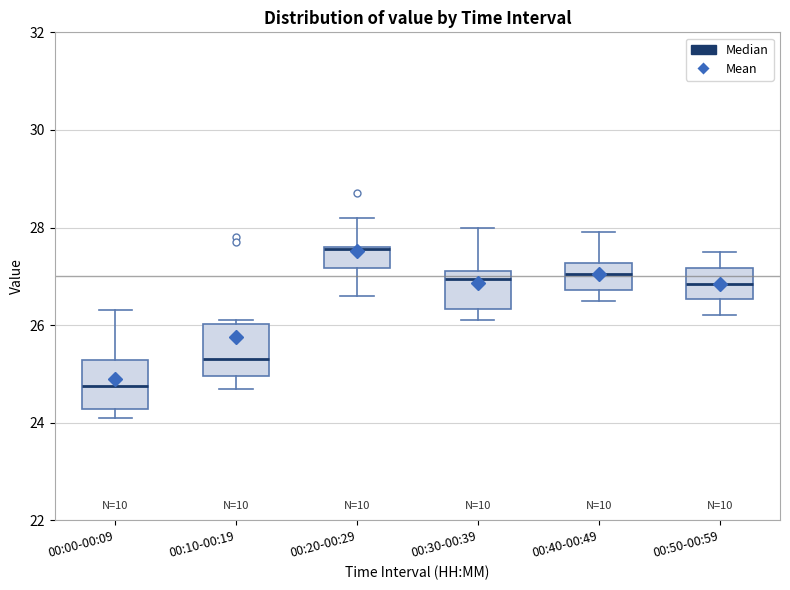

Where does the median line of the box for 00:10-00:19 sit on the y-axis? The values are not printed on the chart, so give them approximately, as read against the axis.

25.4